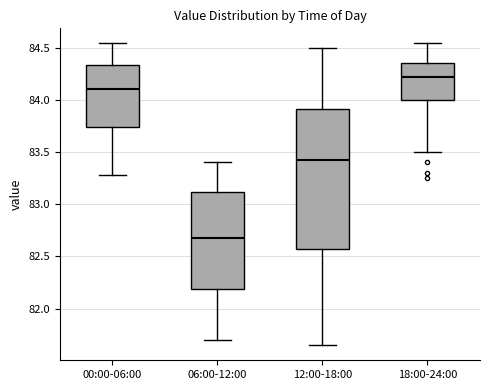

Reading left to right, transcribe this box plot: for each box, give where its median line is, the range the box spans, and where its two whiskers end, as read against the y-axis. The values are not printed on the chart, so give them approximately, as read against the axis.

00:00-06:00: median 84.10, box 83.75 to 84.35, whiskers 83.30 to 84.55
06:00-12:00: median 82.70, box 82.20 to 83.10, whiskers 81.70 to 83.40
12:00-18:00: median 83.45, box 82.60 to 83.90, whiskers 81.65 to 84.50
18:00-24:00: median 84.20, box 84.00 to 84.35, whiskers 83.50 to 84.55